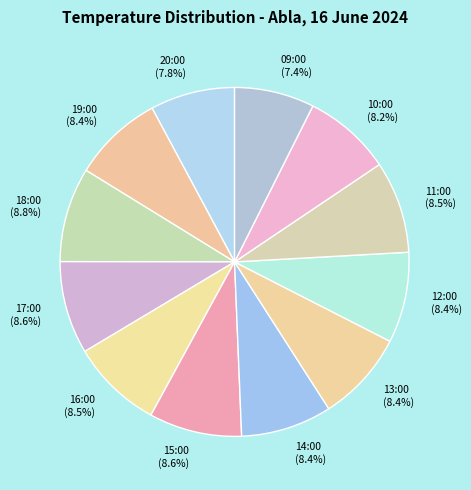

Approximately how many times larger is the value at 20:00 (7.8%) compared to 19:00 (8.4%)?

0.9